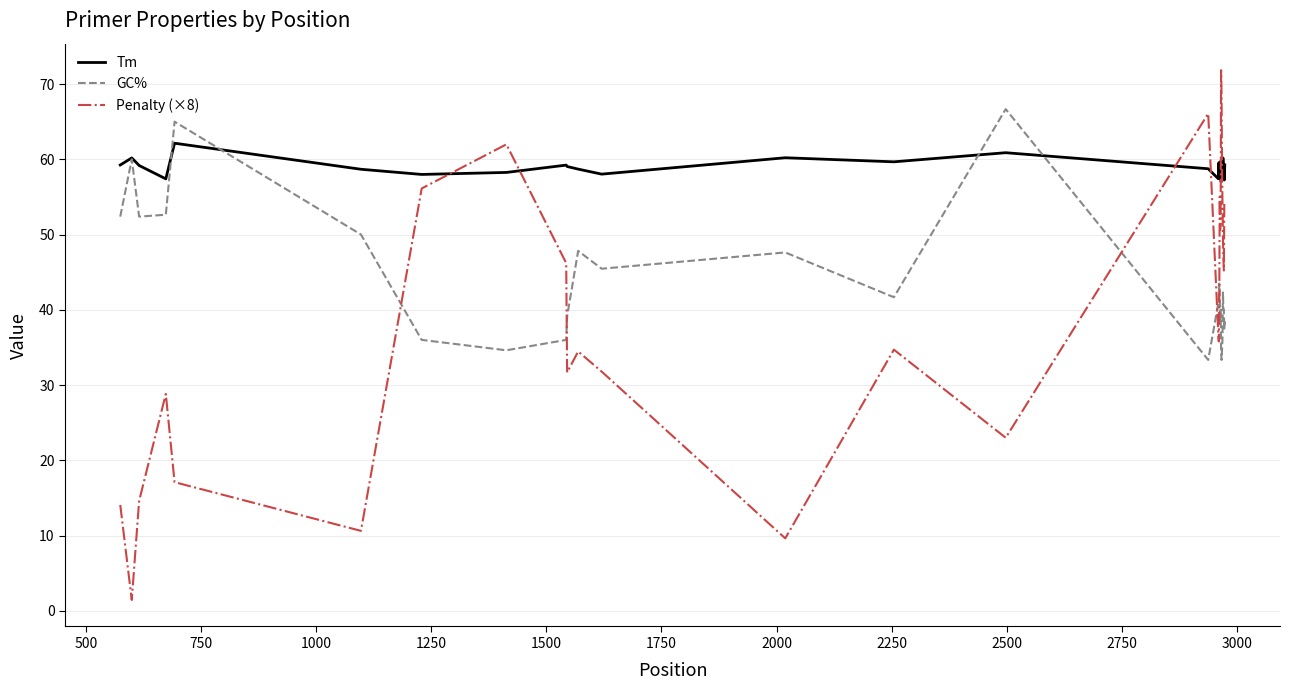

Which series has the largest total across all categories?

Tm